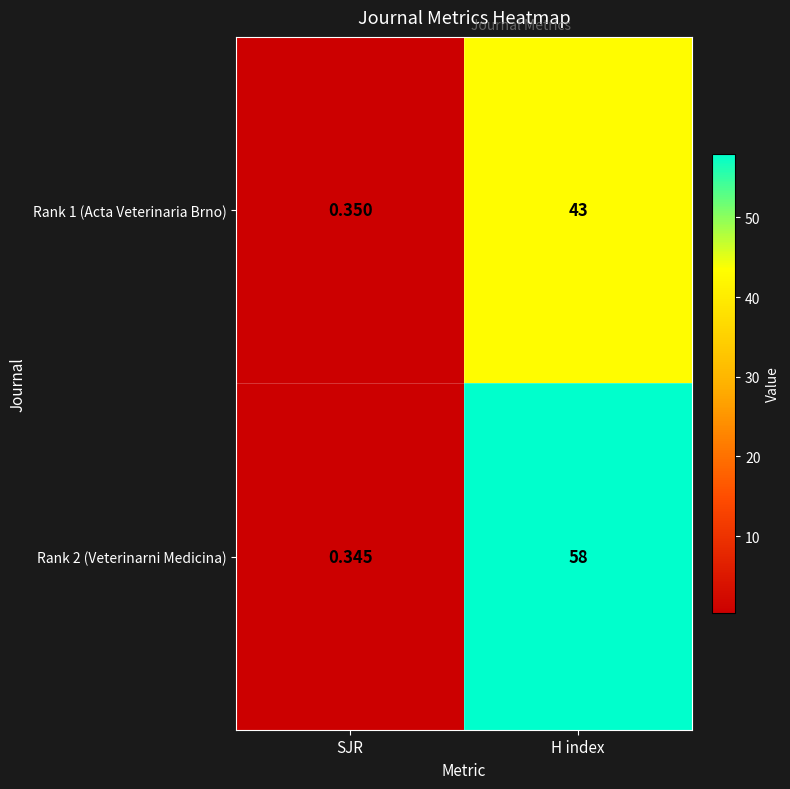

List the series in order of their peak value, lowest first.

Rank 1 (Acta Veterinaria Brno), Rank 2 (Veterinarni Medicina)